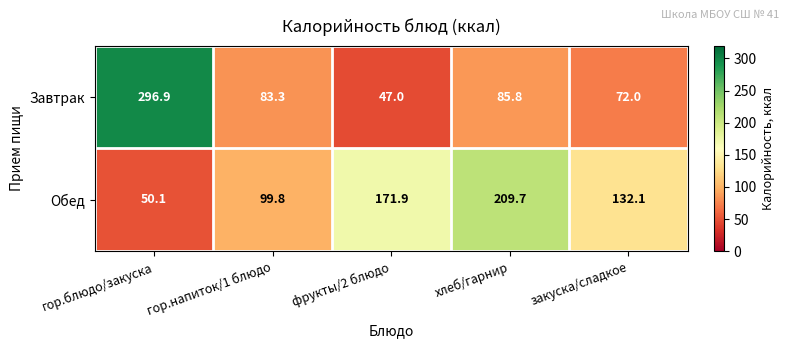

Reading left to right, transcribe all the data shown in this chart.

Завтрак: гор.блюдо/закуска=296.9	гор.напиток/1 блюдо=83.3	фрукты/2 блюдо=47.0	хлеб/гарнир=85.8	закуска/сладкое=72.0
Обед: гор.блюдо/закуска=50.1	гор.напиток/1 блюдо=99.8	фрукты/2 блюдо=171.9	хлеб/гарнир=209.7	закуска/сладкое=132.1